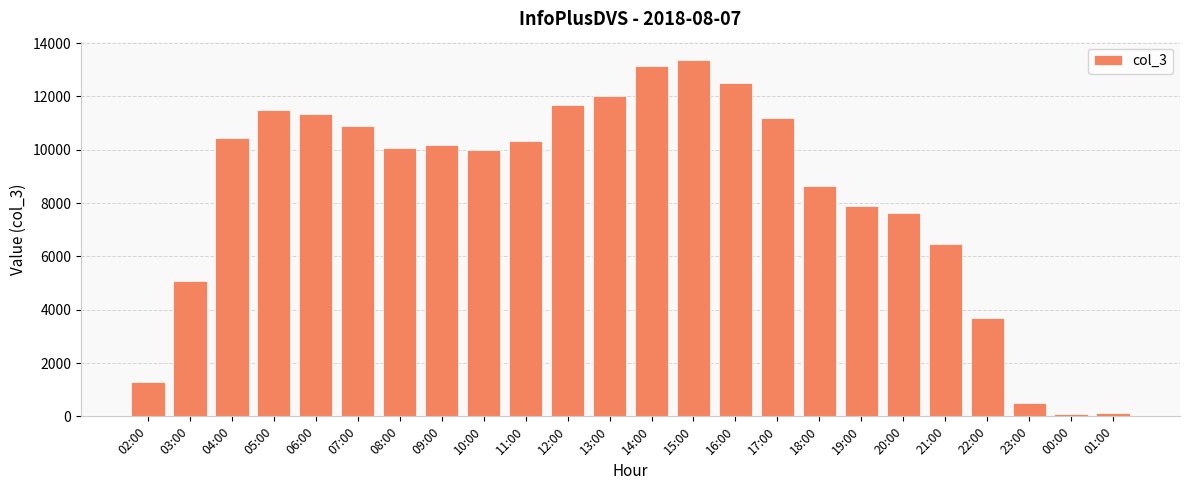

Approximately how many times larger is the value at 19:00 compared to 17:00?

0.7